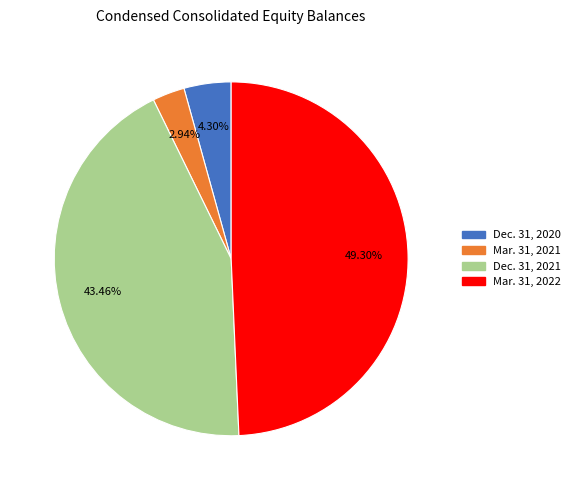

How many segments does this pie chart have?

4